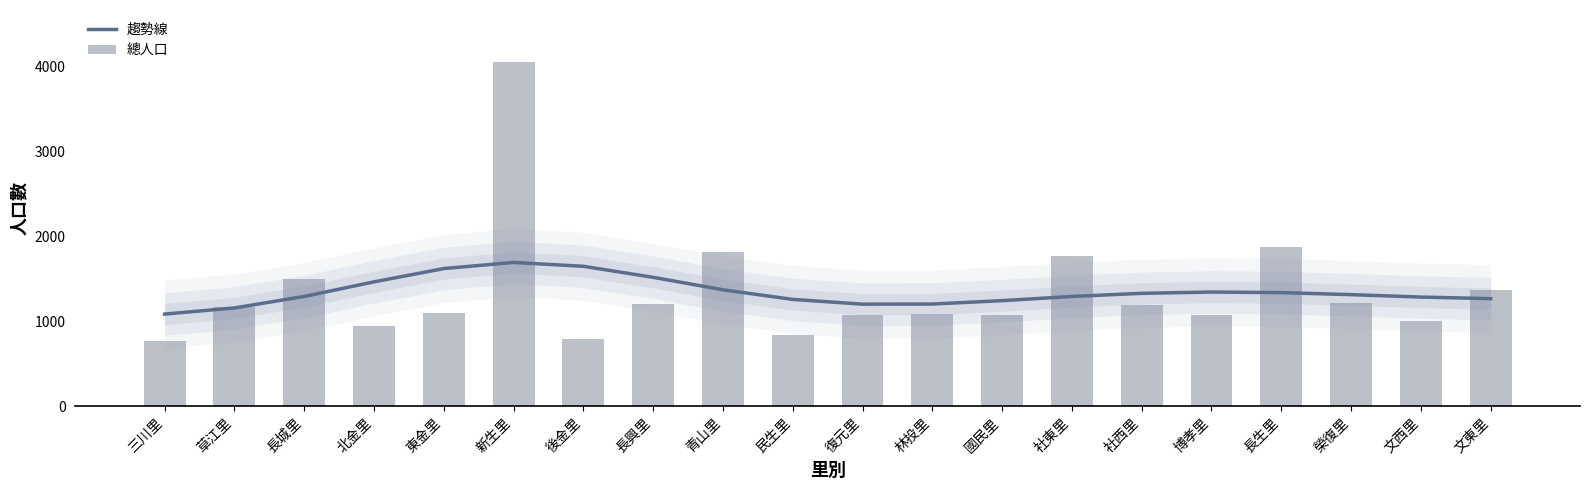

At which category is the sum across all series the highest?

新生里